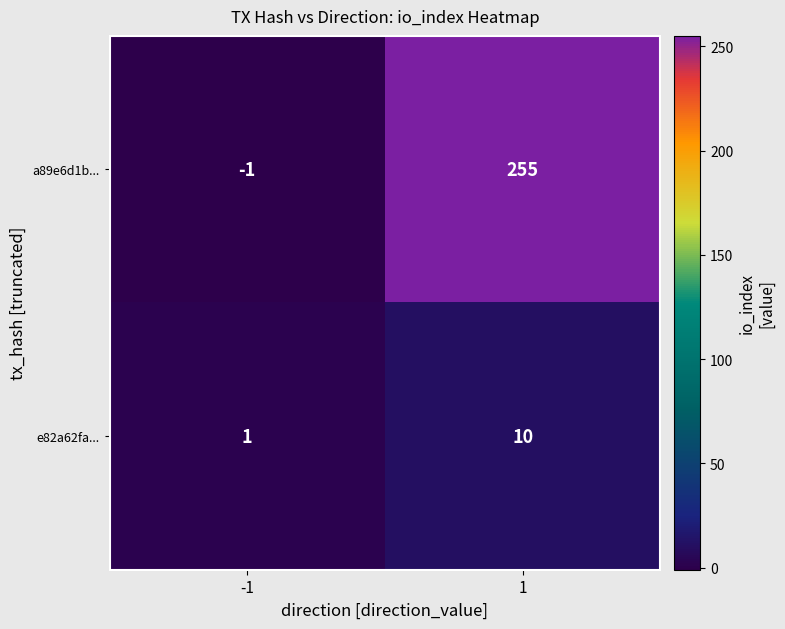

List the series in order of their peak value, lowest first.

e82a62fa..., a89e6d1b...